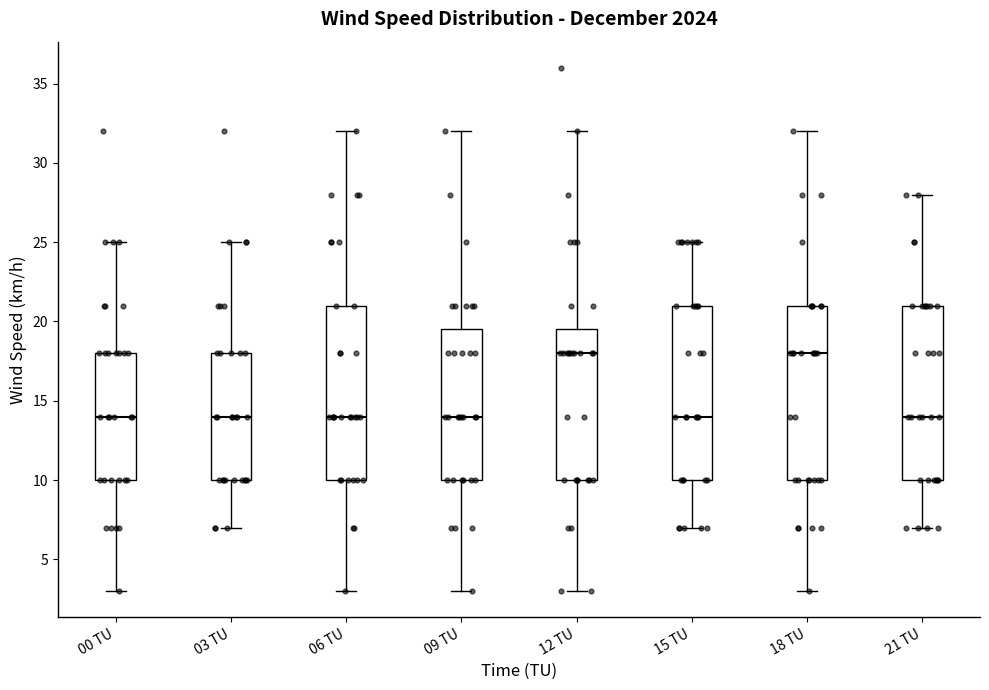

Reading left to right, read every box against the y-axis: the position of its median line, the range the box covers, and the ends of its whiskers. The values are not printed on the chart, so give them approximately, as read against the axis.

00 TU: median 14.0, box 10.0 to 18.0, whiskers 3.0 to 25.0
03 TU: median 14.0, box 10.0 to 18.0, whiskers 7.0 to 25.0
06 TU: median 14.0, box 10.0 to 21.0, whiskers 3.0 to 32.0
09 TU: median 14.0, box 10.0 to 19.5, whiskers 3.0 to 32.0
12 TU: median 18.0, box 10.0 to 19.5, whiskers 3.0 to 32.0
15 TU: median 14.0, box 10.0 to 21.0, whiskers 7.0 to 25.0
18 TU: median 18.0, box 10.0 to 21.0, whiskers 3.0 to 32.0
21 TU: median 14.0, box 10.0 to 21.0, whiskers 7.0 to 28.0